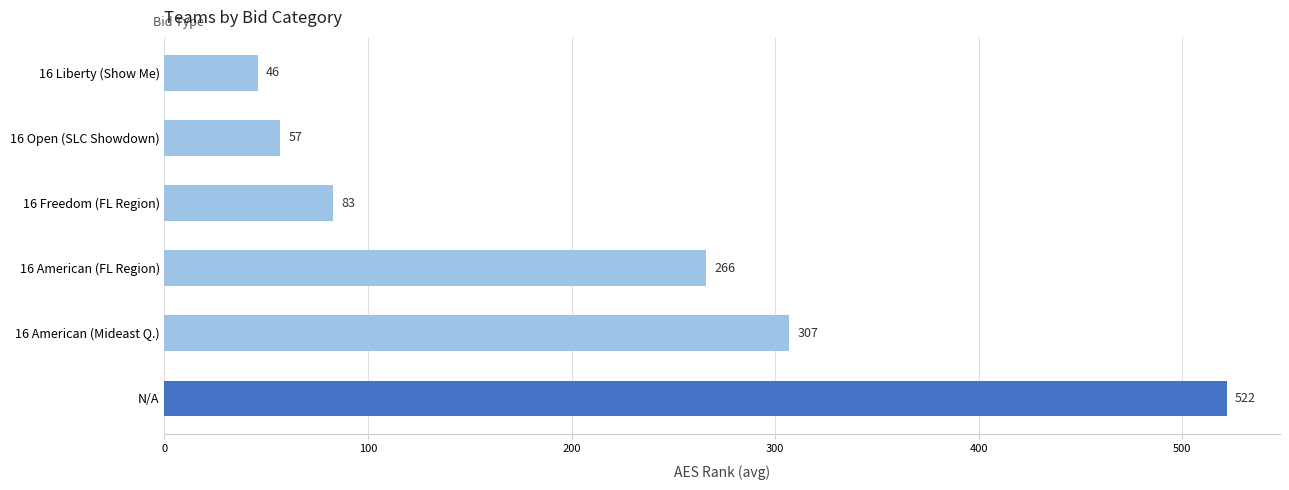

Which label corresponds to the smallest value in the chart?

16 Liberty (Show Me)